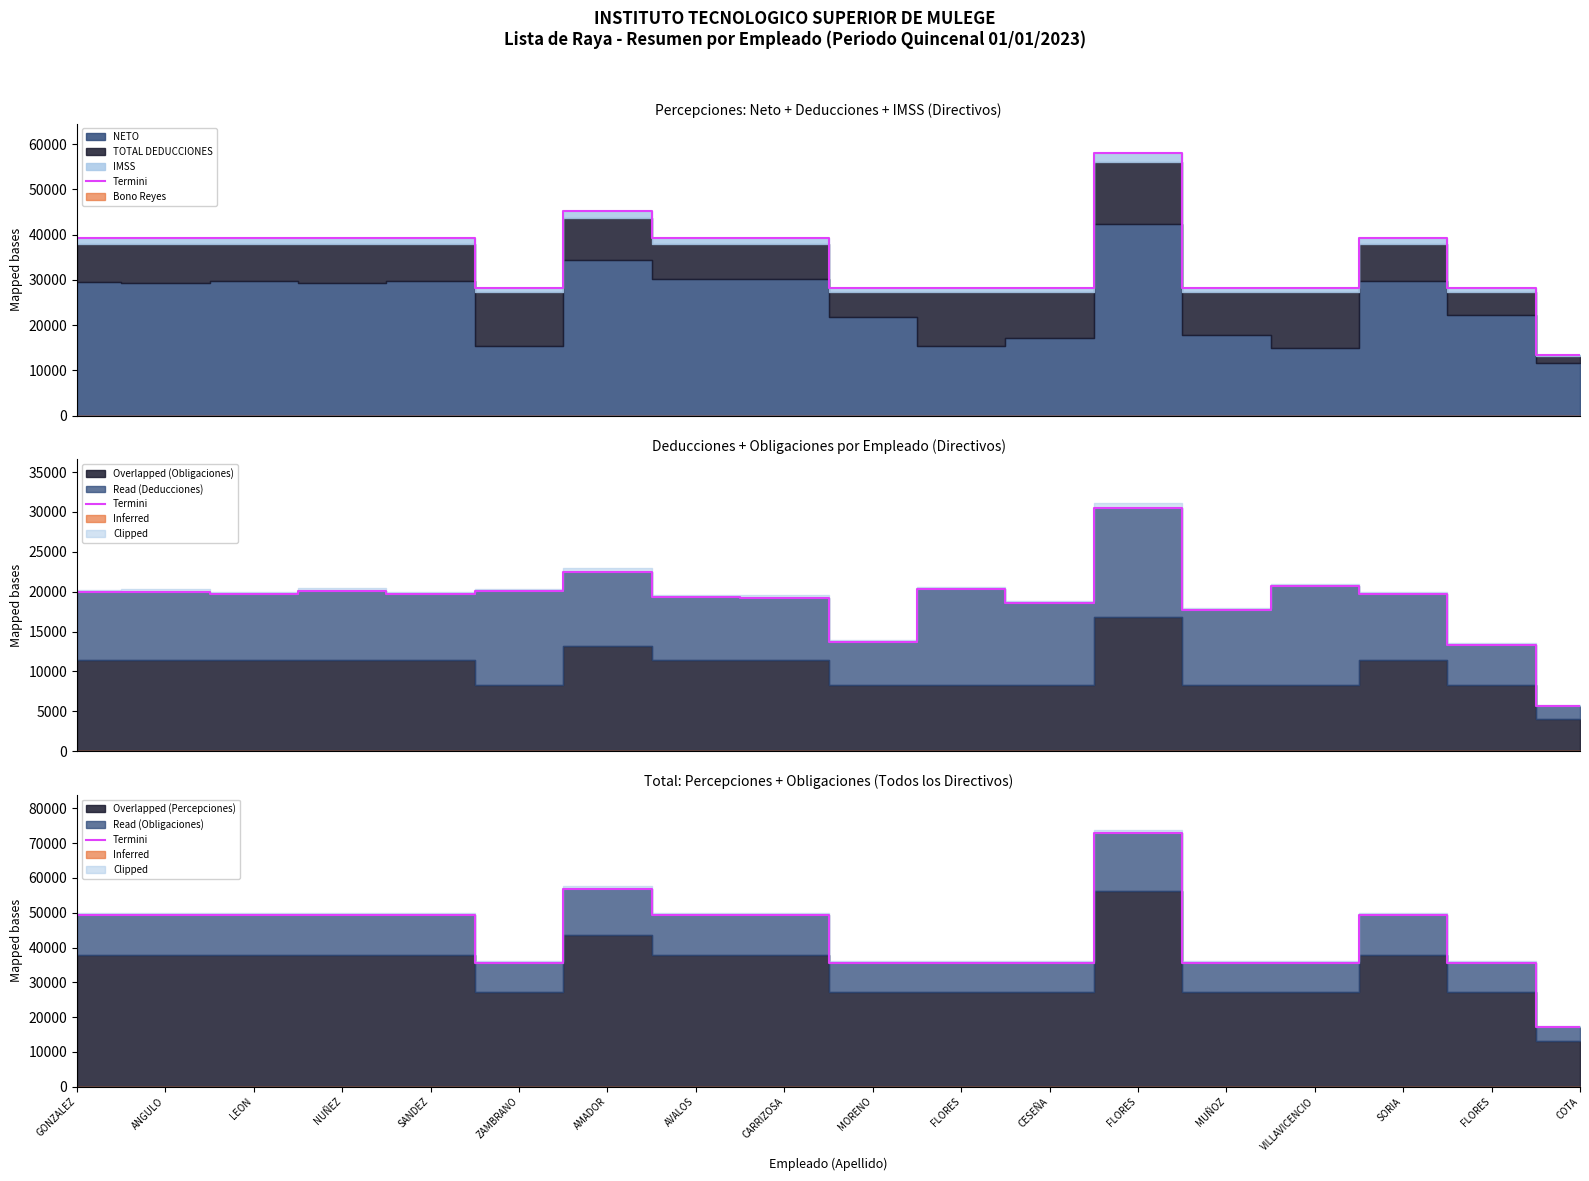

Which has a higher value, LEON or MORENO?

LEON